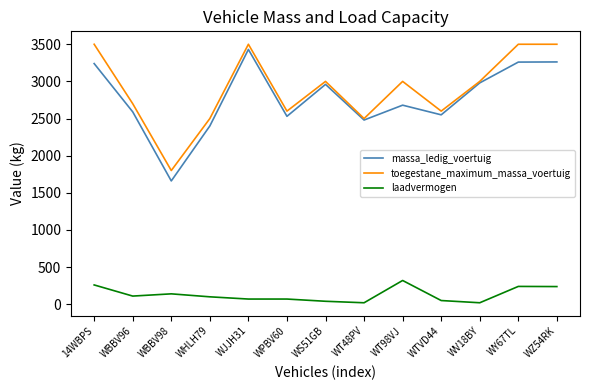

Is this an area chart (filled region under the line)?

No